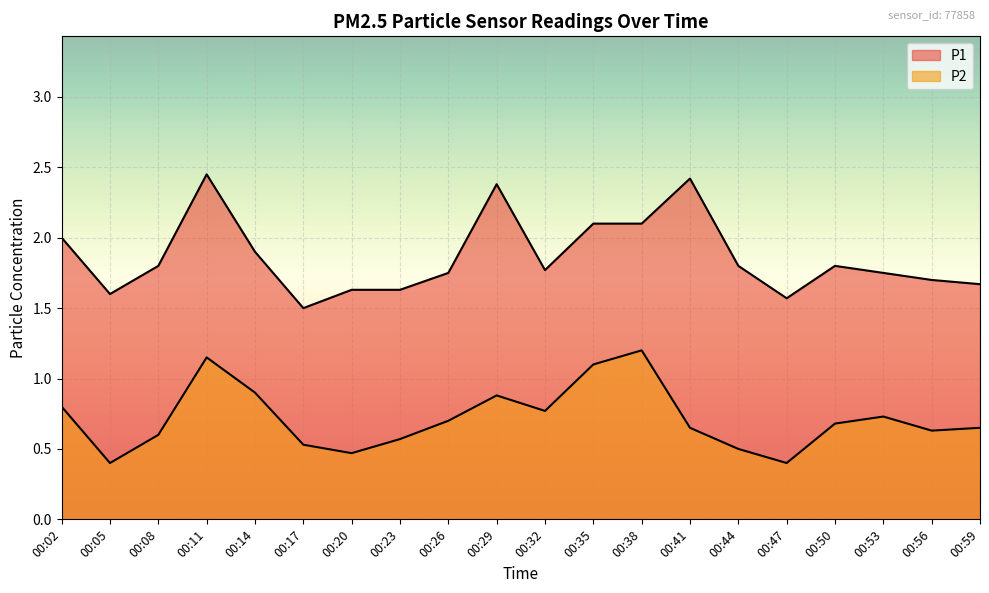

Reading left to right, what are all the values shown in this chart?

P1: 2.0	1.6	1.8	2.5	1.9	1.5	1.6	1.6	1.8	2.4	1.8	2.1	2.1	2.4	1.8	1.6	1.8	1.8	1.7	1.7
P2: 0.8	0.4	0.6	1.1	0.9	0.5	0.5	0.6	0.7	0.9	0.8	1.1	1.2	0.7	0.5	0.4	0.7	0.7	0.6	0.7